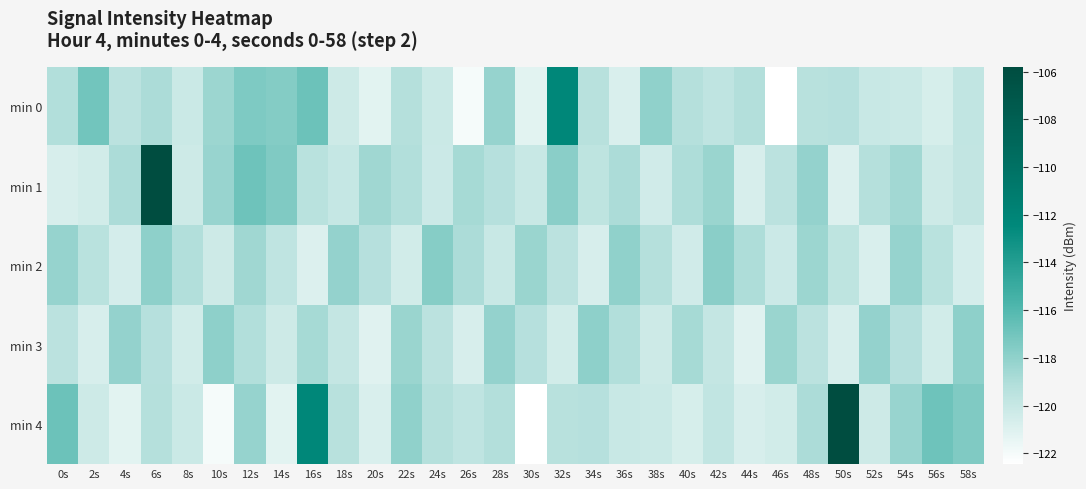

Reading left to right, list all the values displayed in this chart.

min 0: 0s=-119.1	2s=-117.0	4s=-119.5	6s=-118.9	8s=-120.1	10s=-118.4	12s=-117.4	14s=-117.6	16s=-116.8	18s=-120.2	20s=-121.2	22s=-119.3	24s=-120.2	26s=-122.0	28s=-118.2	30s=-121.2	32s=-112.3	34s=-119.4	36s=-120.8	38s=-118.0	40s=-119.3	42s=-119.7	44s=-119.2	46s=-122.5	48s=-119.4	50s=-119.3	52s=-120.1	54s=-120.1	56s=-120.7	58s=-119.8
min 1: 0s=-120.7	2s=-120.5	4s=-118.9	6s=-105.8	8s=-120.3	10s=-118.3	12s=-116.9	14s=-117.5	16s=-119.5	18s=-120.0	20s=-118.5	22s=-119.1	24s=-120.2	26s=-118.7	28s=-119.3	30s=-120.1	32s=-117.8	34s=-119.6	36s=-118.9	38s=-120.4	40s=-119.0	42s=-118.3	44s=-120.7	46s=-119.5	48s=-118.1	50s=-120.9	52s=-119.2	54s=-118.6	56s=-120.3	58s=-119.8
min 2: 0s=-118.2	2s=-119.4	4s=-120.6	6s=-117.9	8s=-119.1	10s=-120.3	12s=-118.5	14s=-119.7	16s=-120.9	18s=-118.1	20s=-119.3	22s=-120.5	24s=-117.7	26s=-118.9	28s=-120.1	30s=-118.3	32s=-119.5	34s=-120.7	36s=-118.0	38s=-119.2	40s=-120.4	42s=-117.8	44s=-119.0	46s=-120.2	48s=-118.4	50s=-119.6	52s=-120.8	54s=-118.2	56s=-119.4	58s=-120.6
min 3: 0s=-119.5	2s=-120.7	4s=-118.1	6s=-119.3	8s=-120.5	10s=-117.9	12s=-119.1	14s=-120.3	16s=-118.7	18s=-119.9	20s=-121.1	22s=-118.3	24s=-119.5	26s=-120.7	28s=-118.1	30s=-119.3	32s=-120.5	34s=-117.9	36s=-119.1	38s=-120.3	40s=-118.7	42s=-119.9	44s=-121.1	46s=-118.3	48s=-119.5	50s=-120.7	52s=-118.1	54s=-119.3	56s=-120.5	58s=-117.9
min 4: 0s=-116.8	2s=-120.2	4s=-121.2	6s=-119.3	8s=-120.2	10s=-122.0	12s=-118.2	14s=-121.2	16s=-112.3	18s=-119.4	20s=-120.8	22s=-118.0	24s=-119.3	26s=-119.7	28s=-119.2	30s=-122.5	32s=-119.4	34s=-119.3	36s=-120.1	38s=-120.1	40s=-120.7	42s=-119.8	44s=-120.7	46s=-120.5	48s=-118.9	50s=-105.8	52s=-120.3	54s=-118.3	56s=-116.9	58s=-117.5